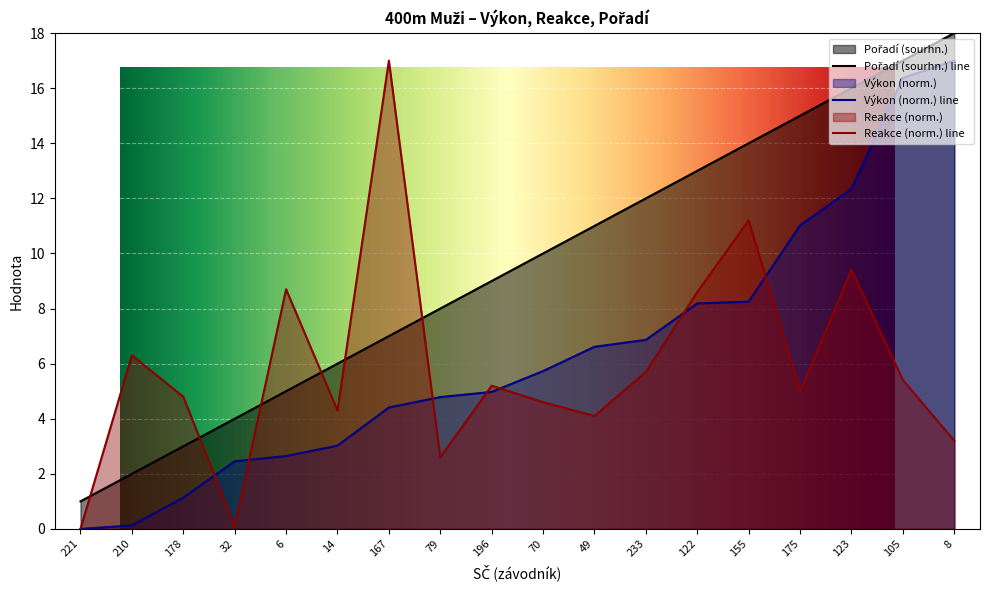

How many intersections are there between Výkon and Reakce?

7